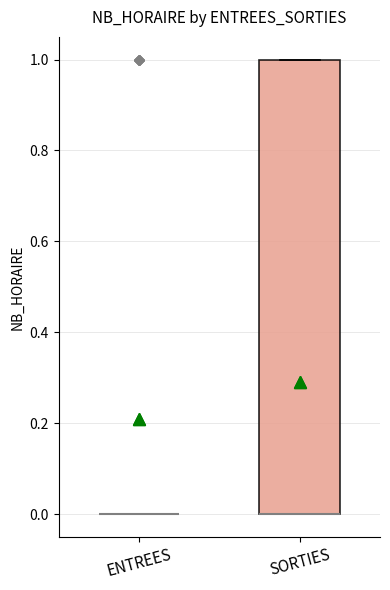

Reading left to right, transcribe this box plot: for each box, give where its median line is, the range the box spans, and where its two whiskers end, as read against the y-axis. The values are not printed on the chart, so give them approximately, as read against the axis.

ENTREES: box collapsed to a line at 0, whiskers 0 to 0
SORTIES: median 0 (drawn on the box's lower edge), box 0 to 1, whiskers 0 to 1